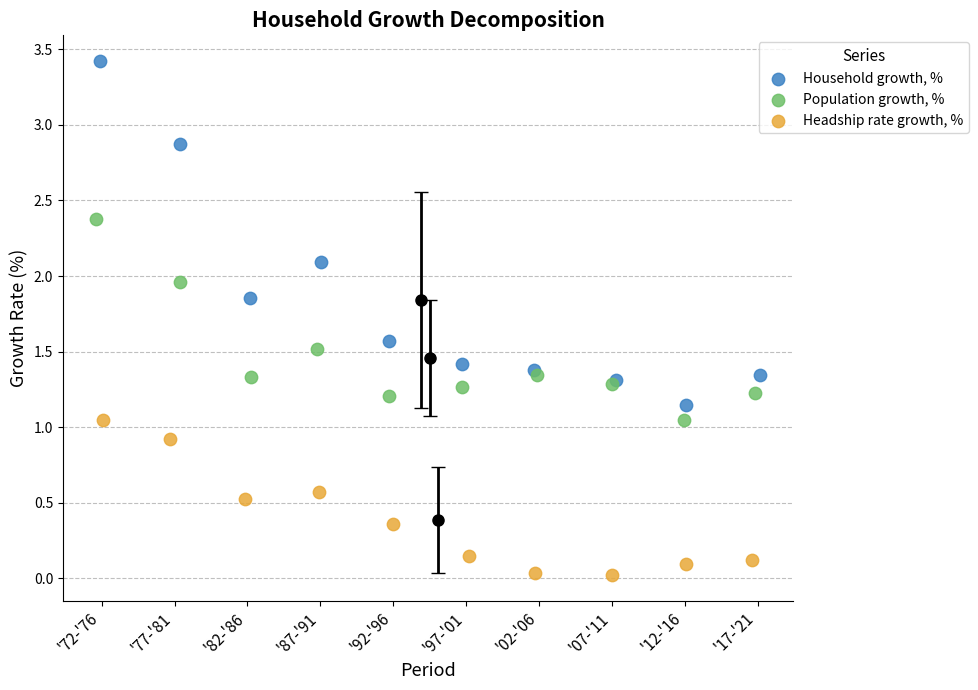

Which series has the widest spread of Y values?

Household growth, %